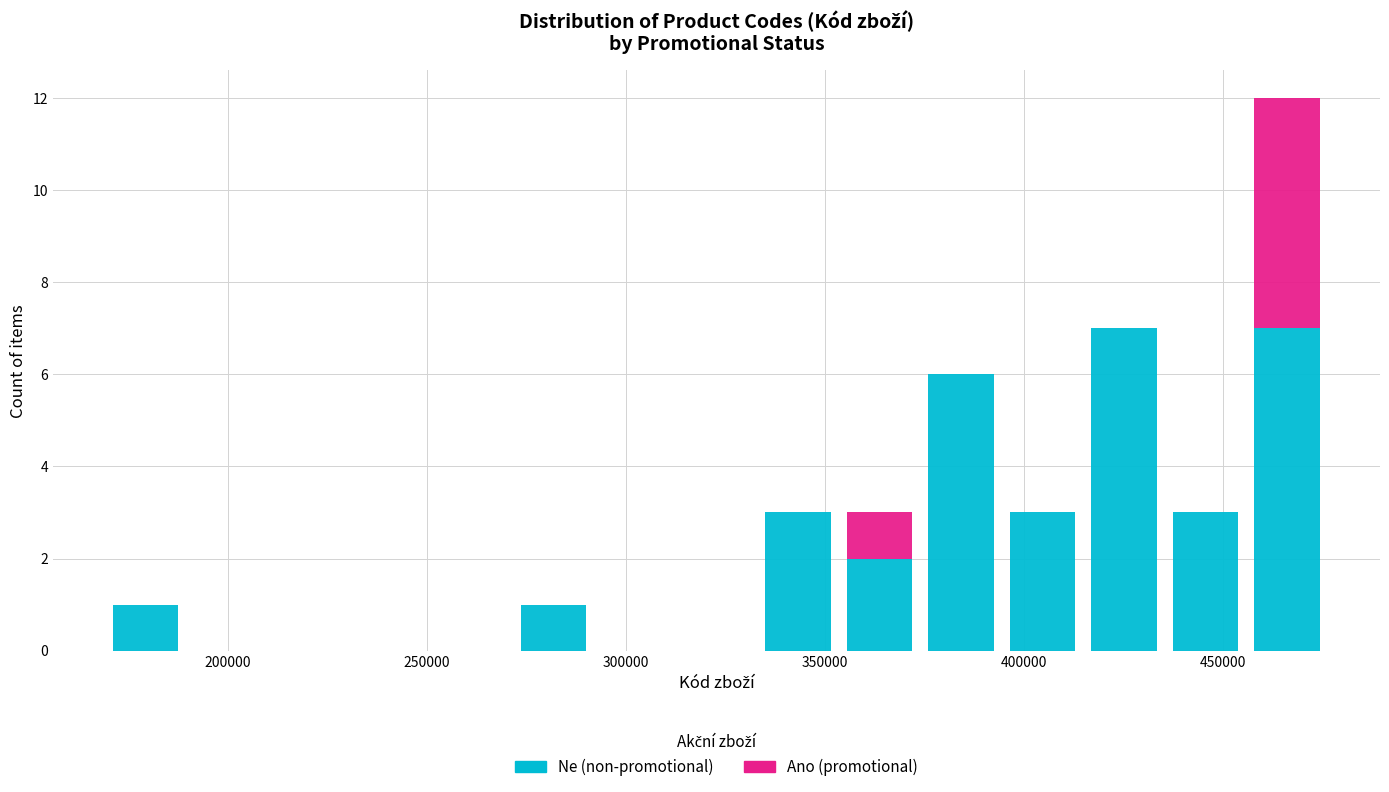

Which range on the x-axis has the tallest stacked bar (by total height)?

455000 to 475000